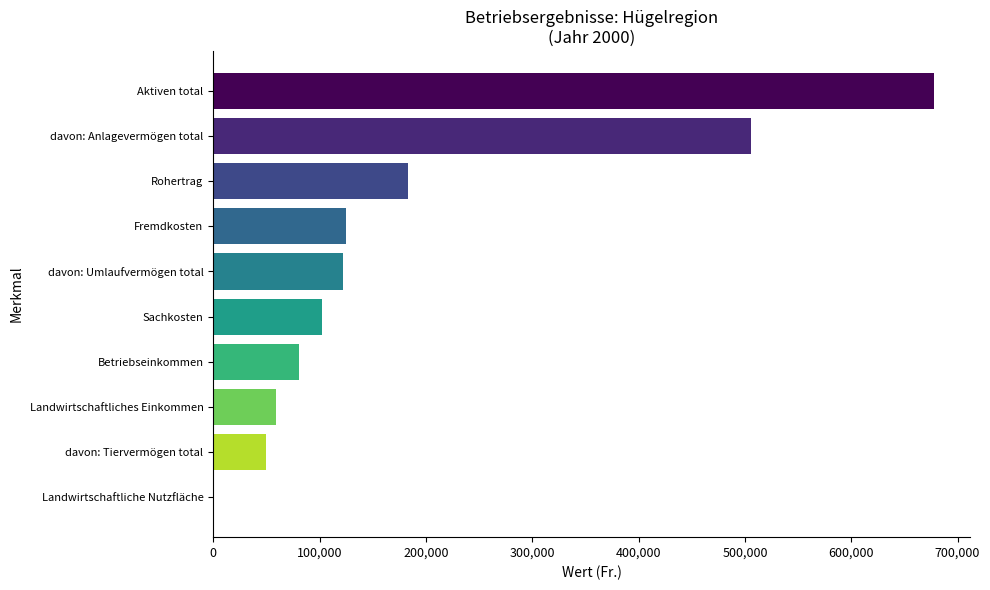

Which has a higher value, Landwirtschaftliches Einkommen or Rohertrag?

Rohertrag